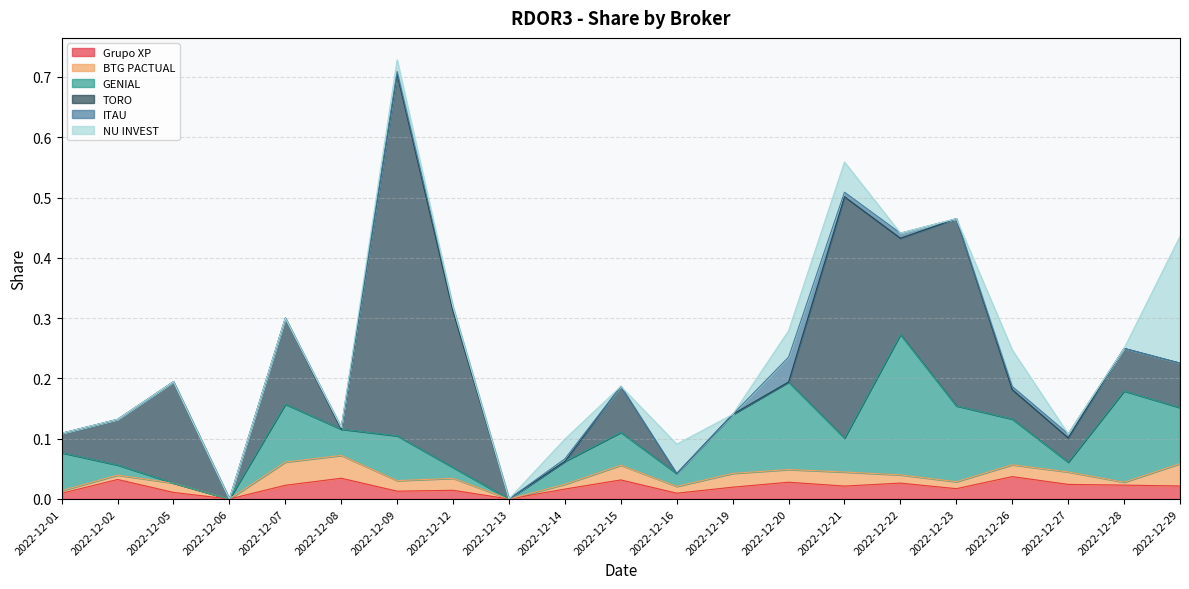

Which series has the widest spread of values?

TORO